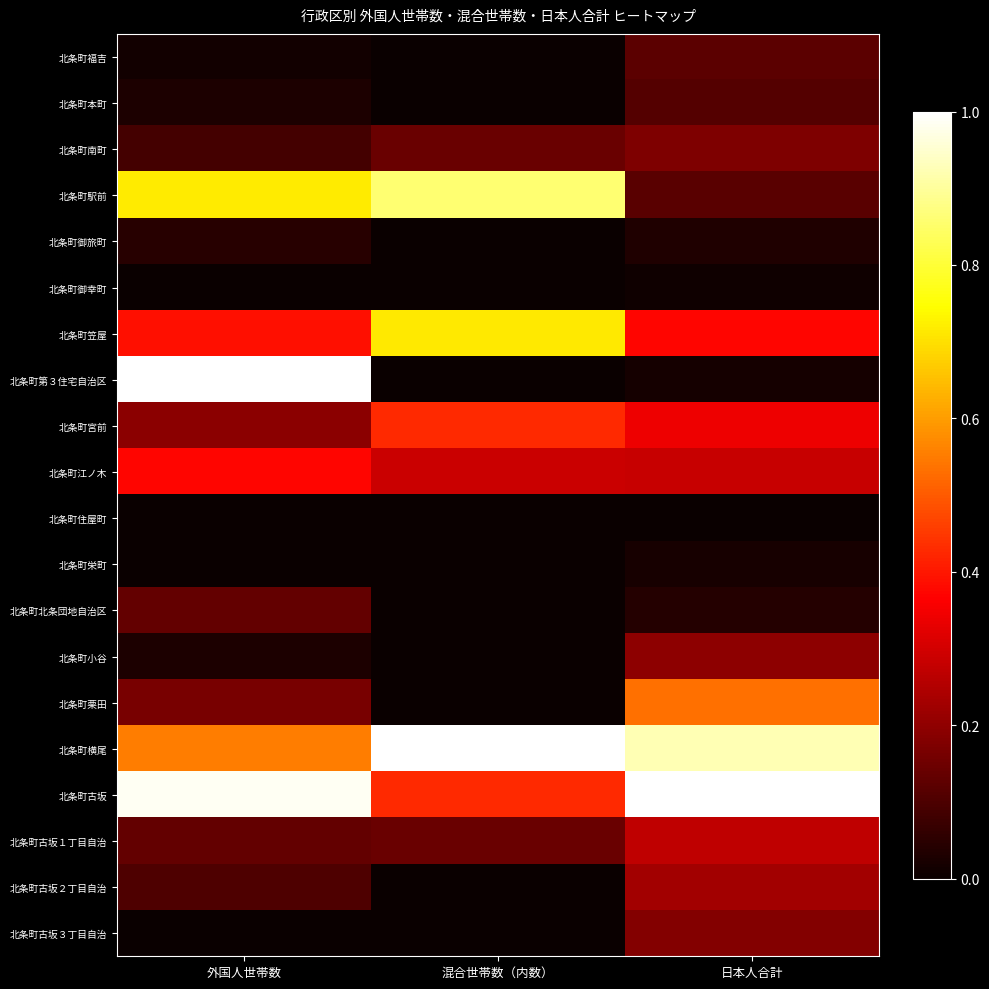

List the series in order of their peak value, lowest first.

北条町住屋町, 北条町御幸町, 北条町栄町, 北条町御旅町, 北条町本町, 北条町福吉, 北条町北条団地自治区, 北条町南町, 北条町古坂３丁目自治, 北条町小谷, 北条町古坂２丁目自治, 北条町古坂１丁目自治, 北条町江ノ木, 北条町宮前, 北条町栗田, 北条町笠屋, 北条町駅前, 北条町第３住宅自治区, 北条町横尾, 北条町古坂